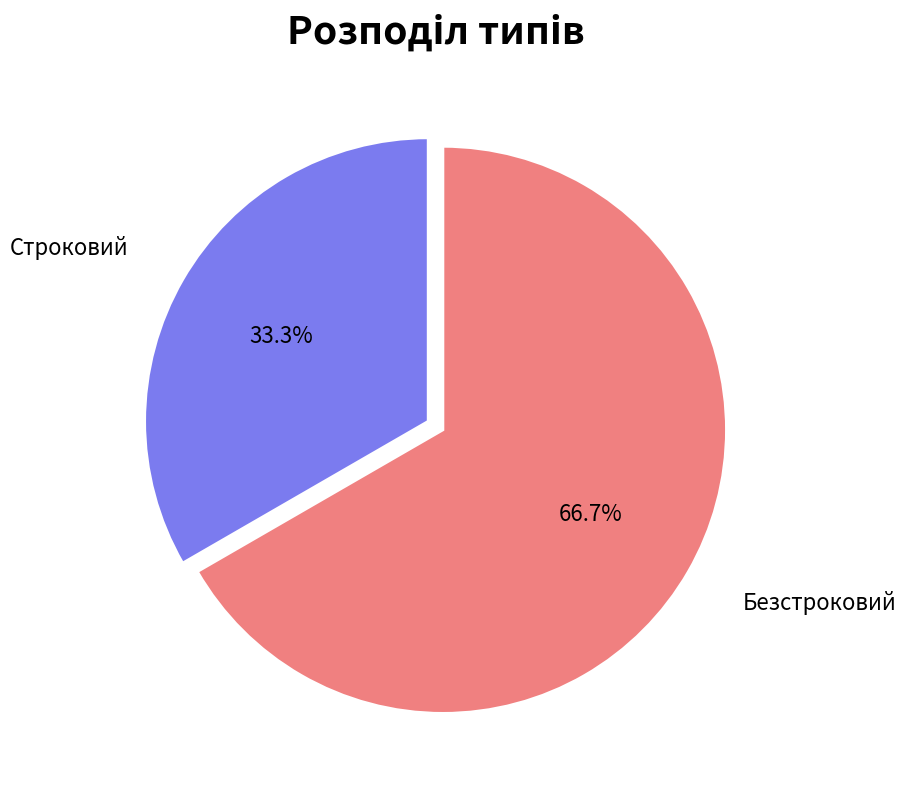

How many segments does this pie chart have?

2